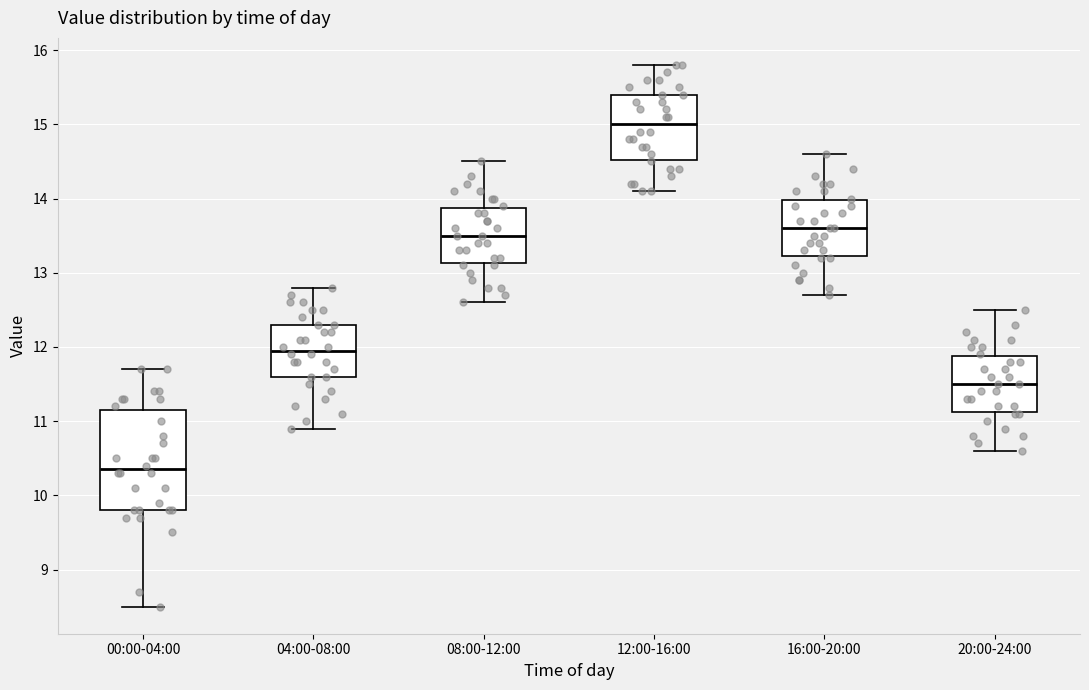

Which box has the lowest median line?

00:00-04:00